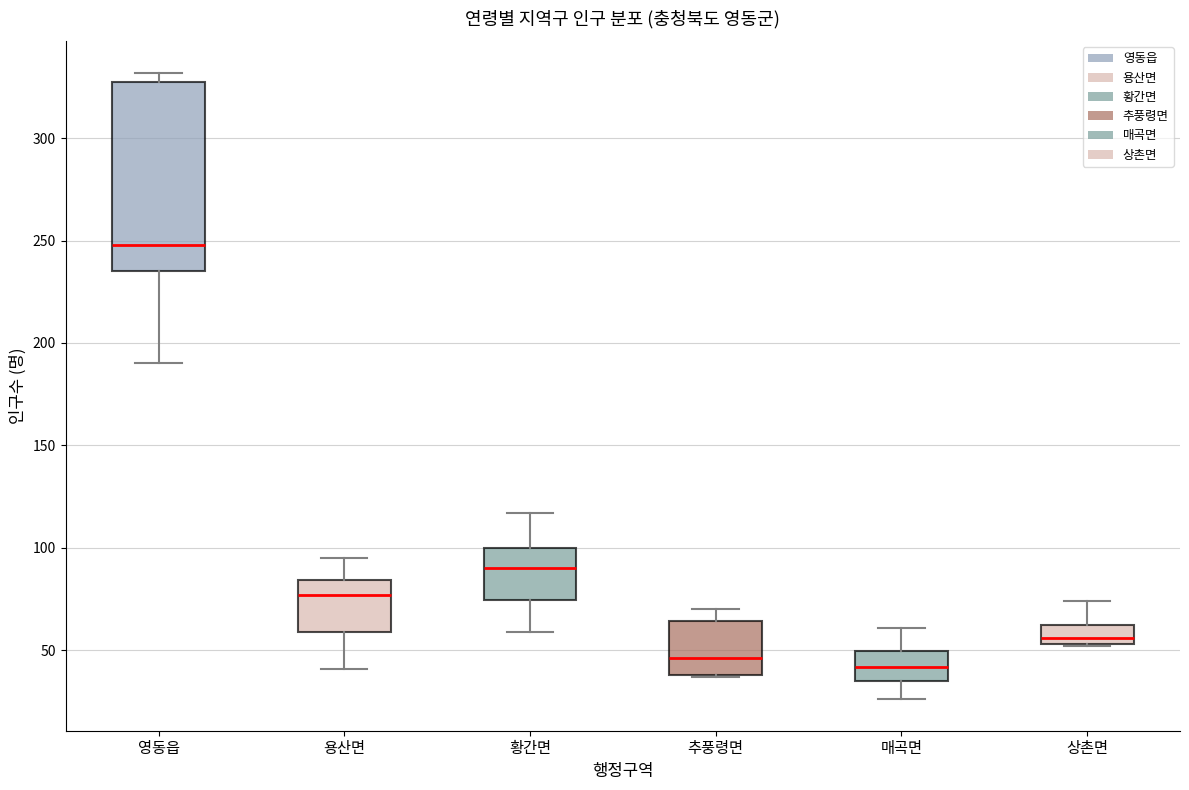

Reading left to right, read every box against the y-axis: the position of its median line, the range the box covers, and the ends of its whiskers. The values are not printed on the chart, so give them approximately, as read against the axis.

영동읍: median 250, box 235 to 330, whiskers 190 to 330 (just above the box's upper edge)
용산면: median 75, box 60 to 85, whiskers 40 to 95
황간면: median 90, box 75 to 100, whiskers 60 to 115
추풍령면: median 45, box 40 to 65, whiskers 35 to 70
매곡면: median 40, box 35 to 50, whiskers 25 to 60
상촌면: median 55 (just above the box's lower edge), box 55 to 65, whiskers 50 to 75